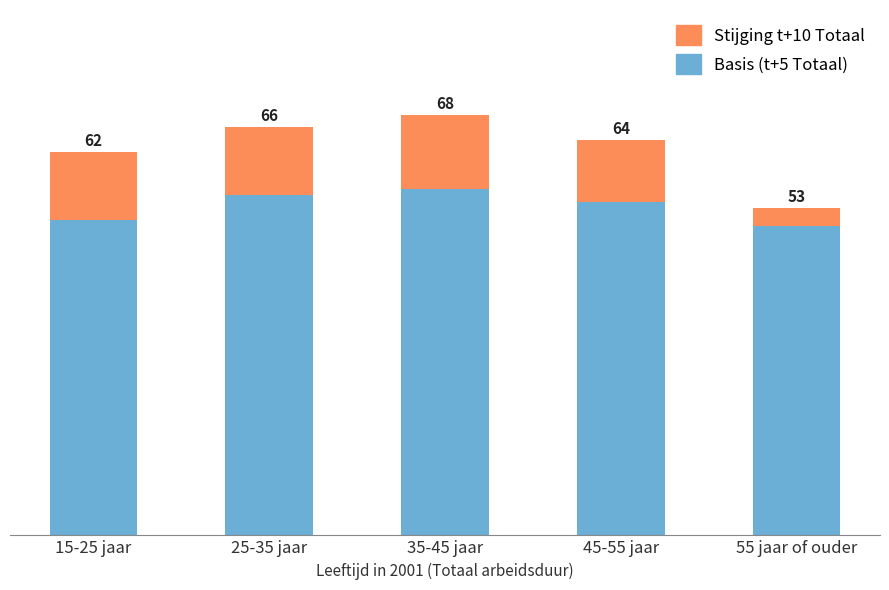

Does the chart contain any negative values?

No